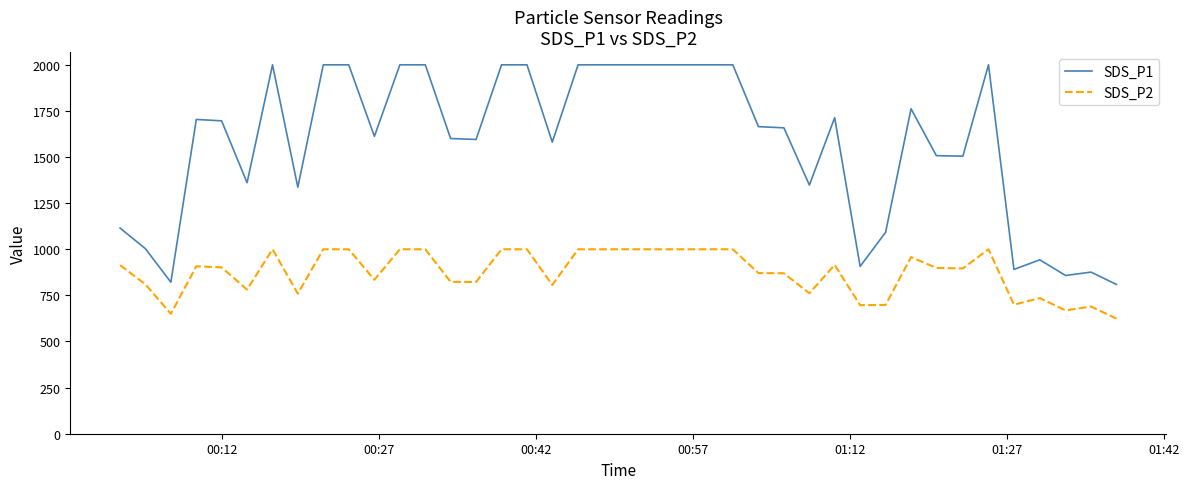

Which series has the widest spread of values?

SDS_P1